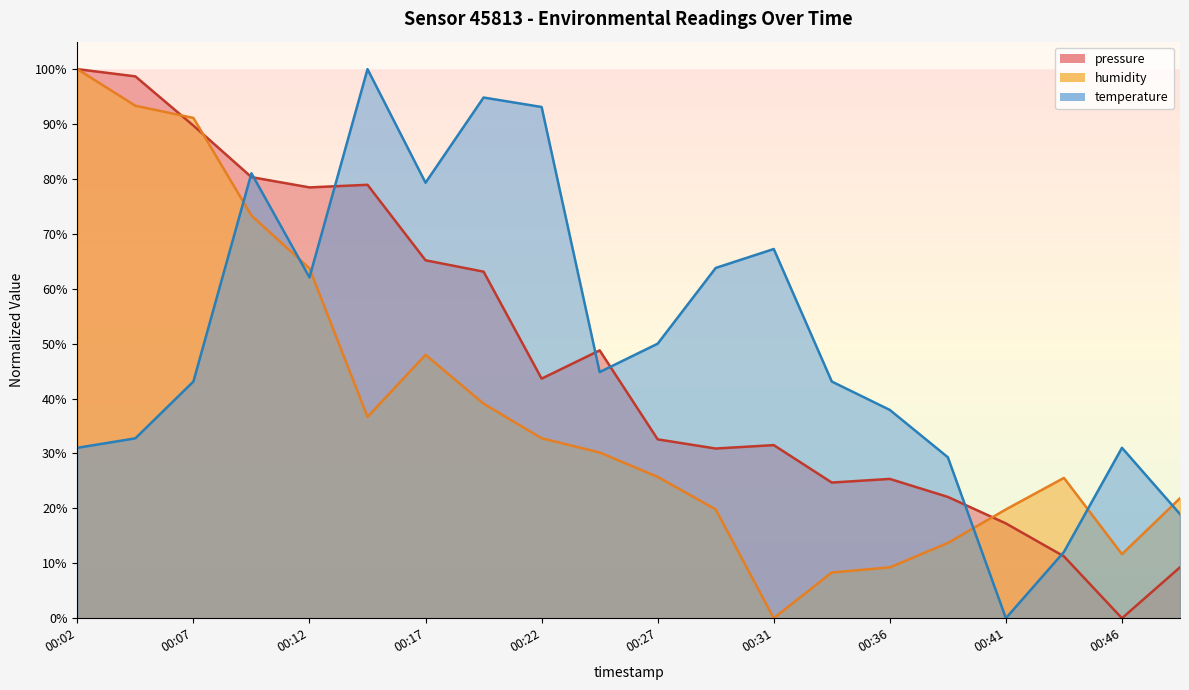

Rank the series at 00:31 from lowest to highest value.

humidity, pressure, temperature